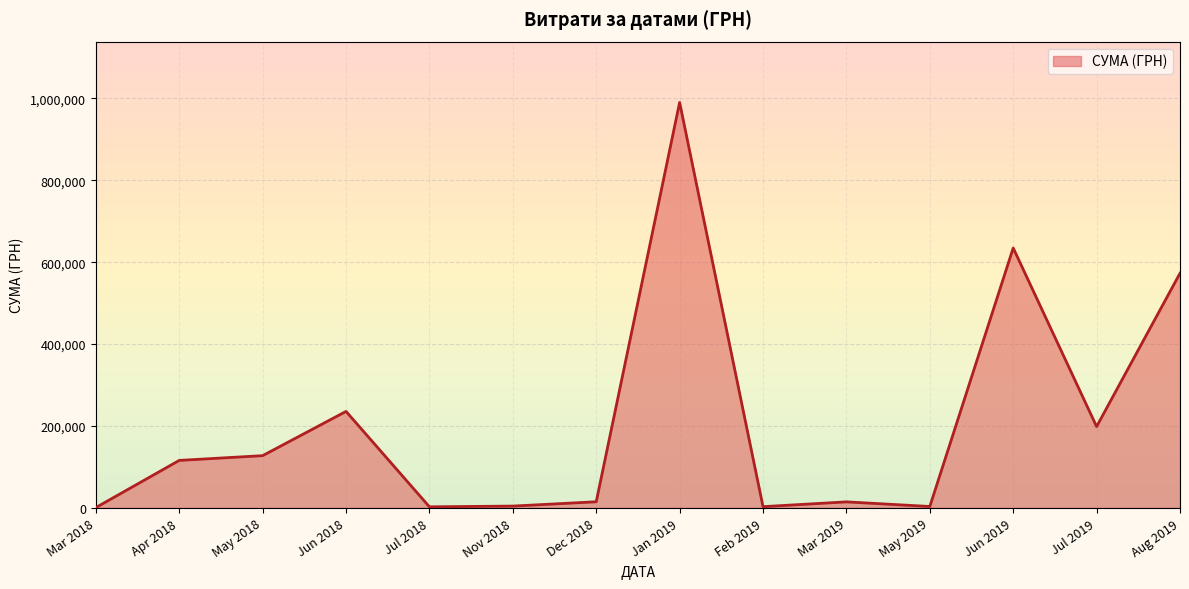

True or false: there are more than 1 points higher than both neighbors.

True